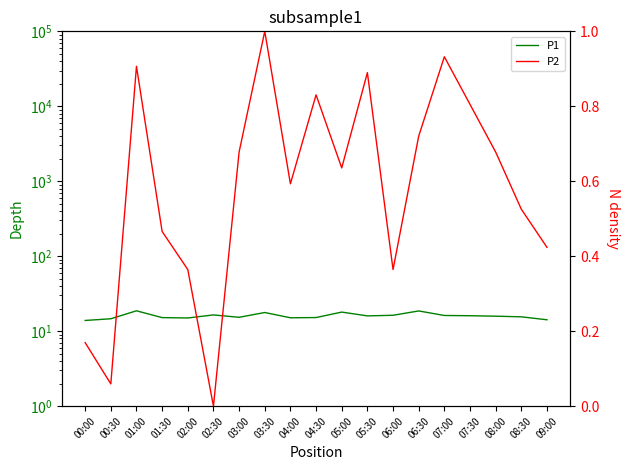

What is the approximate value of P1 at 04:00?

15.1